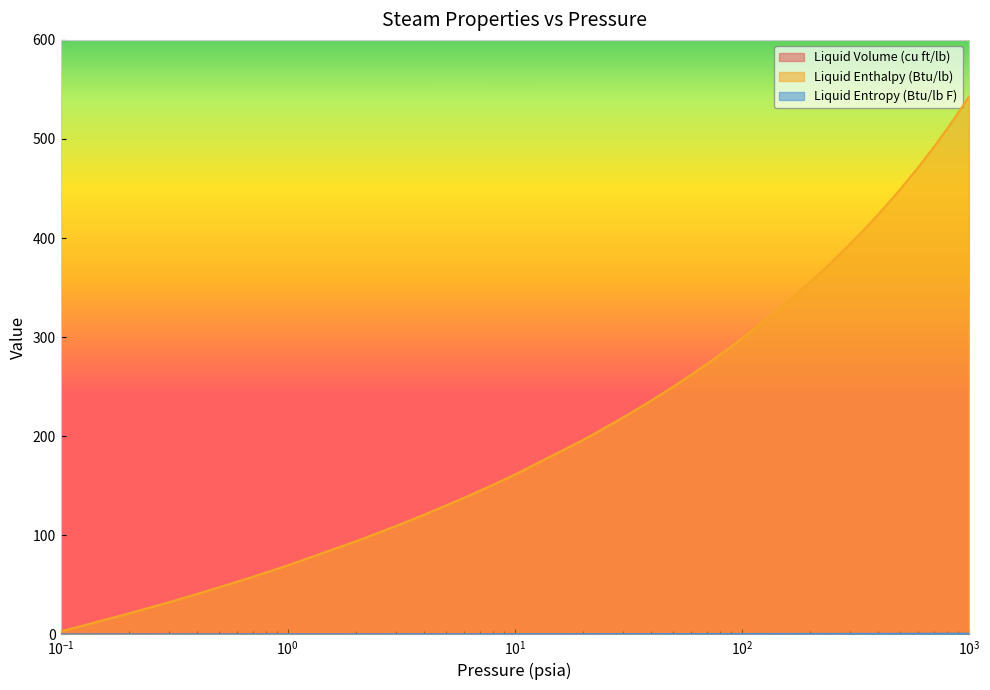

True or false: Liquid Volume (cu ft/lb) has more than 0 interior local peaks.

False